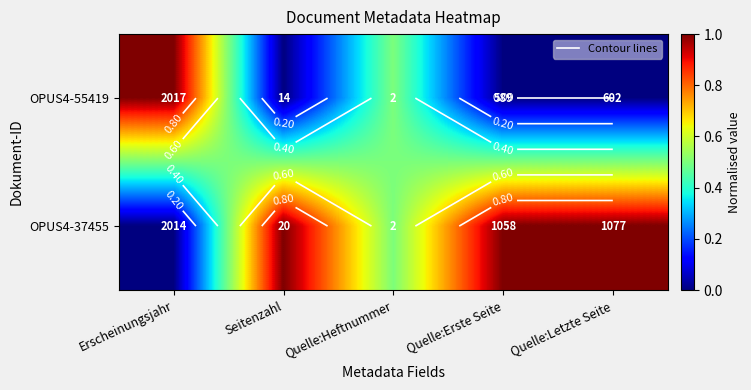

Is it true that OPUS4-37455 equals 0.0 at Erscheinungsjahr?

True